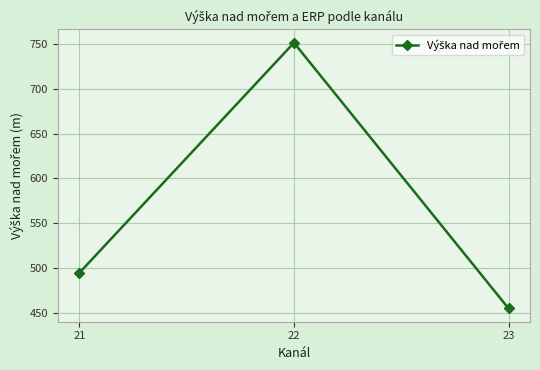

Reading left to right, what are all the values shown in this chart?

21=494.7	22=751.3	23=455.0